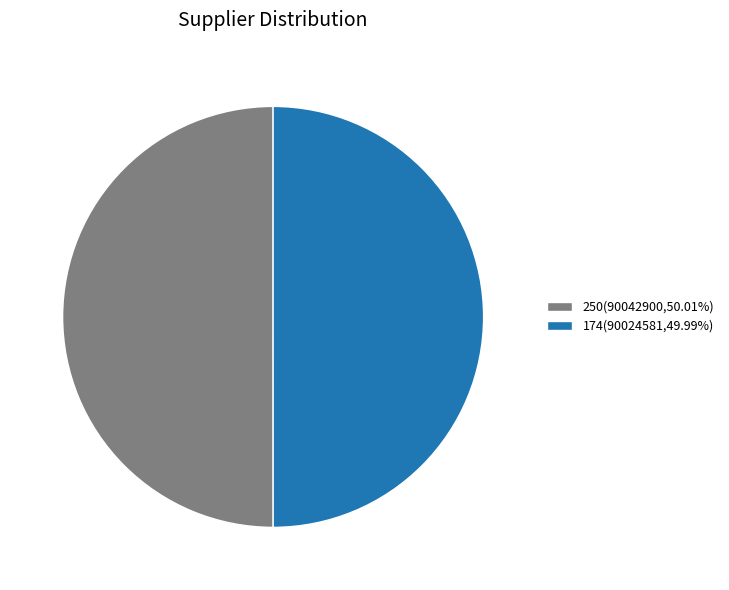

Combined, do 174(90024581,49.99%) and 250(90042900,50.01%) account for over 50%?

Yes